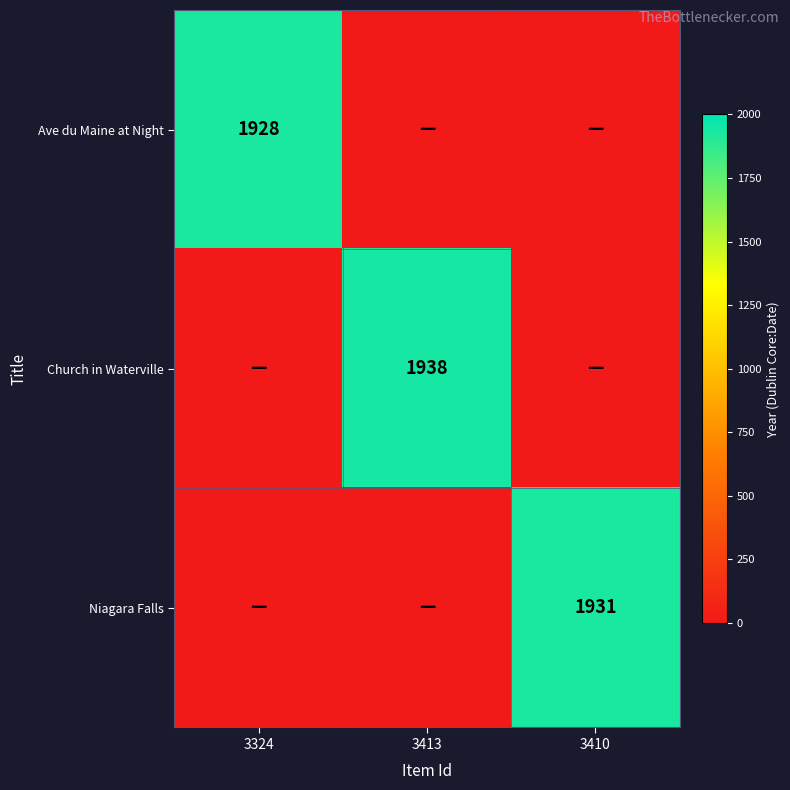

True or false: Niagara Falls has a value of 1931 at 3410.

True